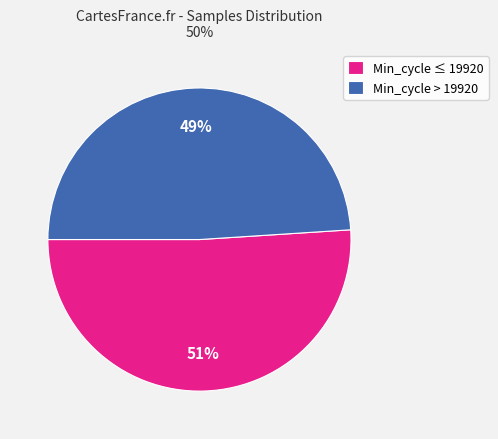

Between Min_cycle ≤ 19920 and Min_cycle > 19920, which is larger?

Min_cycle ≤ 19920